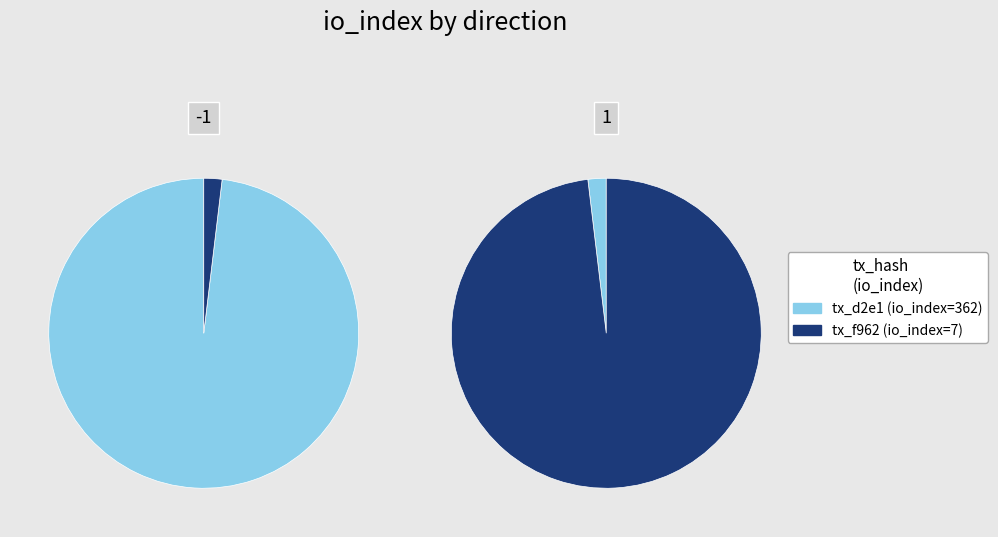

Count the number of slices in the pie.

2